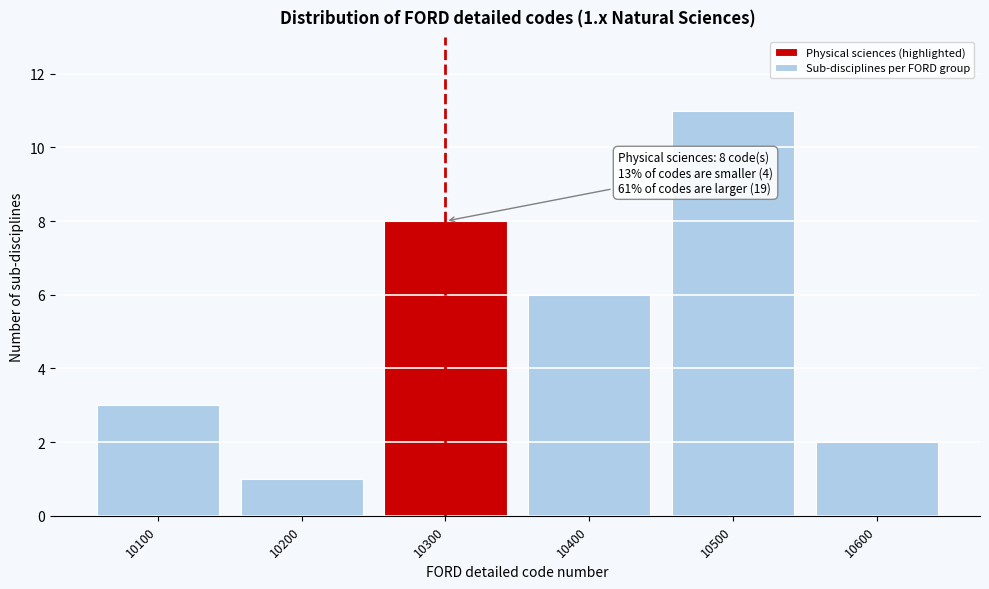

Reading right to left, extract all data points from this chart.

10600=2	10500=11	10400=6	10300=8	10200=1	10100=3